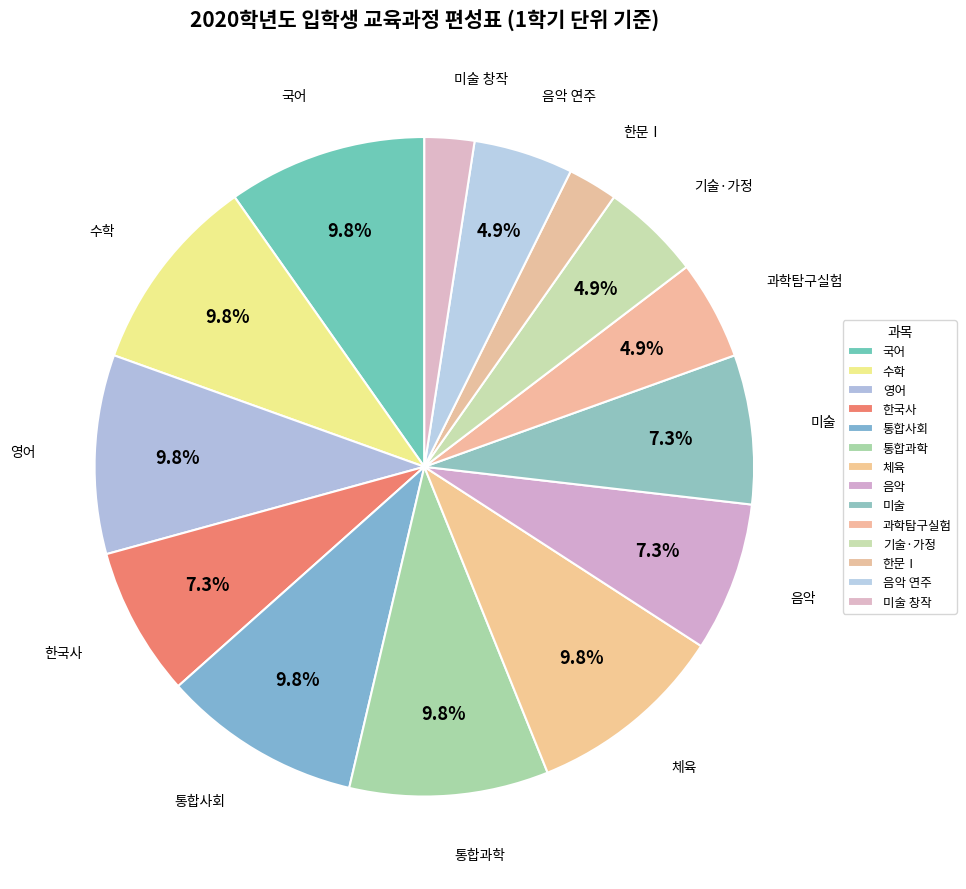

To the nearest percent, what portion does 미술 represent?

7%